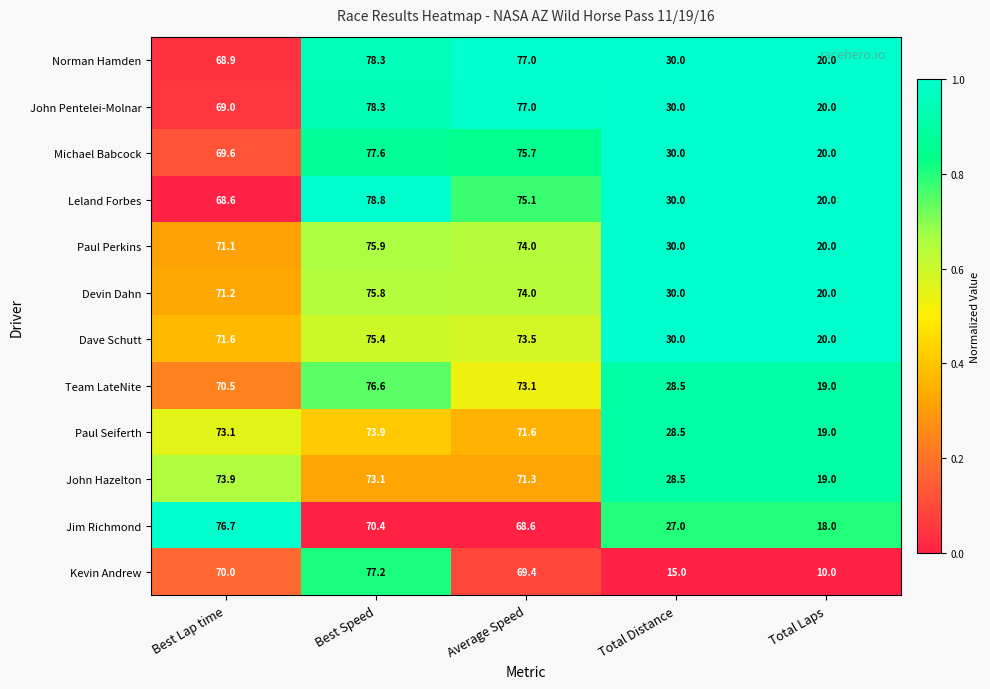

Which series has the largest range (max minus min)?

Kevin Andrew